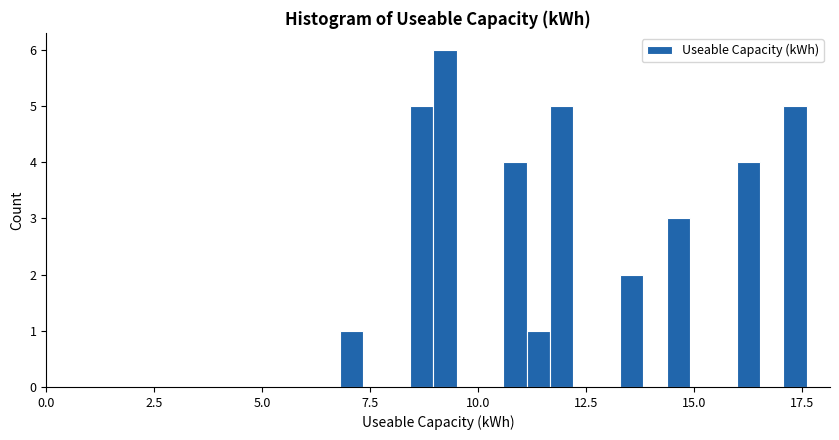

Read against the x-axis, roughly where is the centre of the tallest bar?

9.0